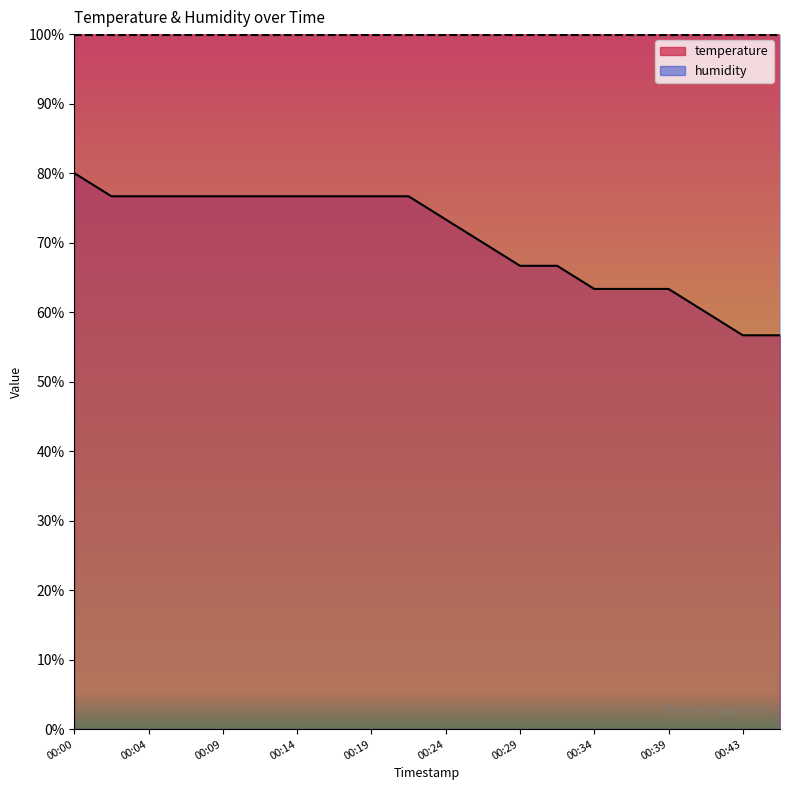

Reading left to right, extract all data points from this chart.

00:00=80.0	00:02=76.7	00:04=76.7	00:07=76.7	00:09=76.7	00:12=76.7	00:14=76.7	00:17=76.7	00:19=76.7	00:21=76.7	00:24=73.3	00:26=70.0	00:29=66.7	00:31=66.7	00:34=63.3	00:36=63.3	00:39=63.3	00:41=60.0	00:43=56.7	00:46=56.7